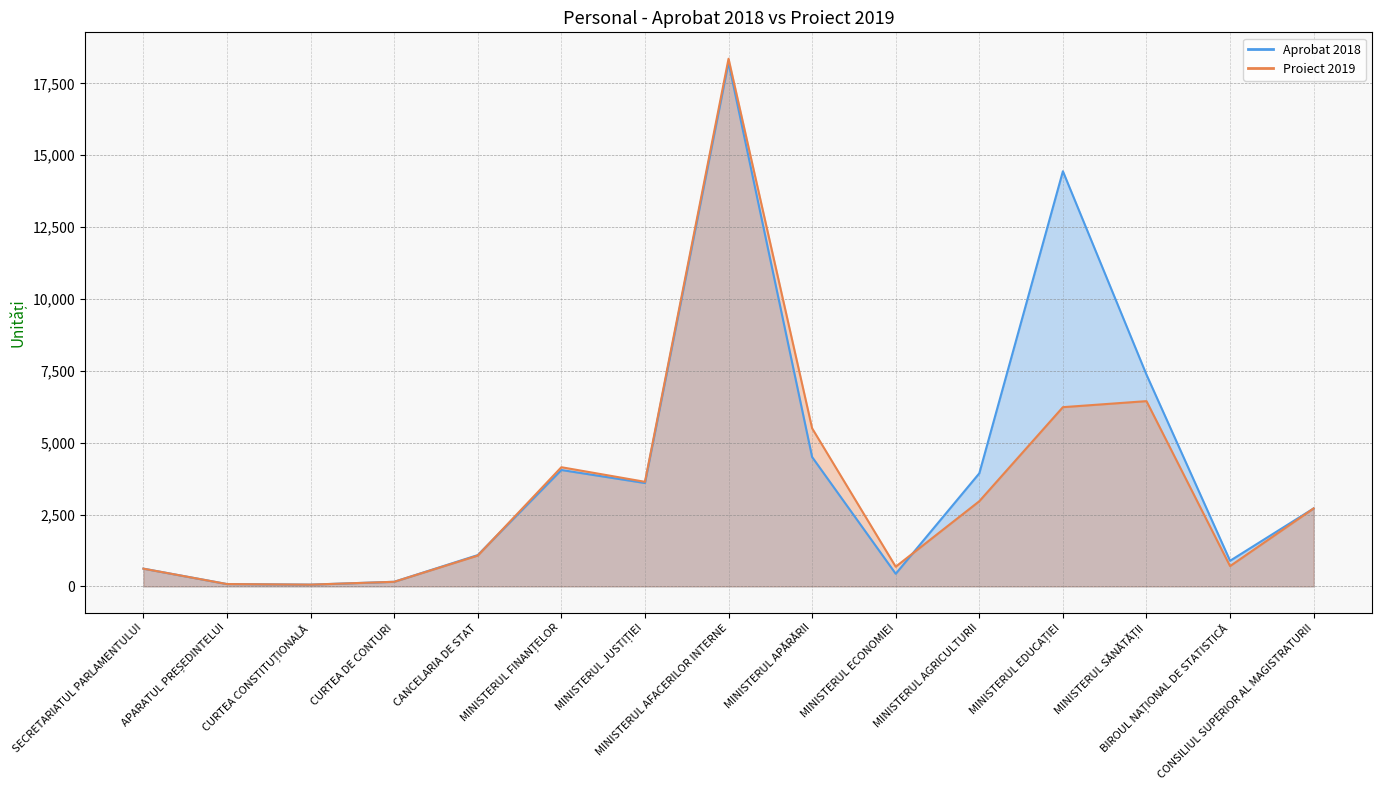

What is the average value of the Proiect 2019 series?

3558.5